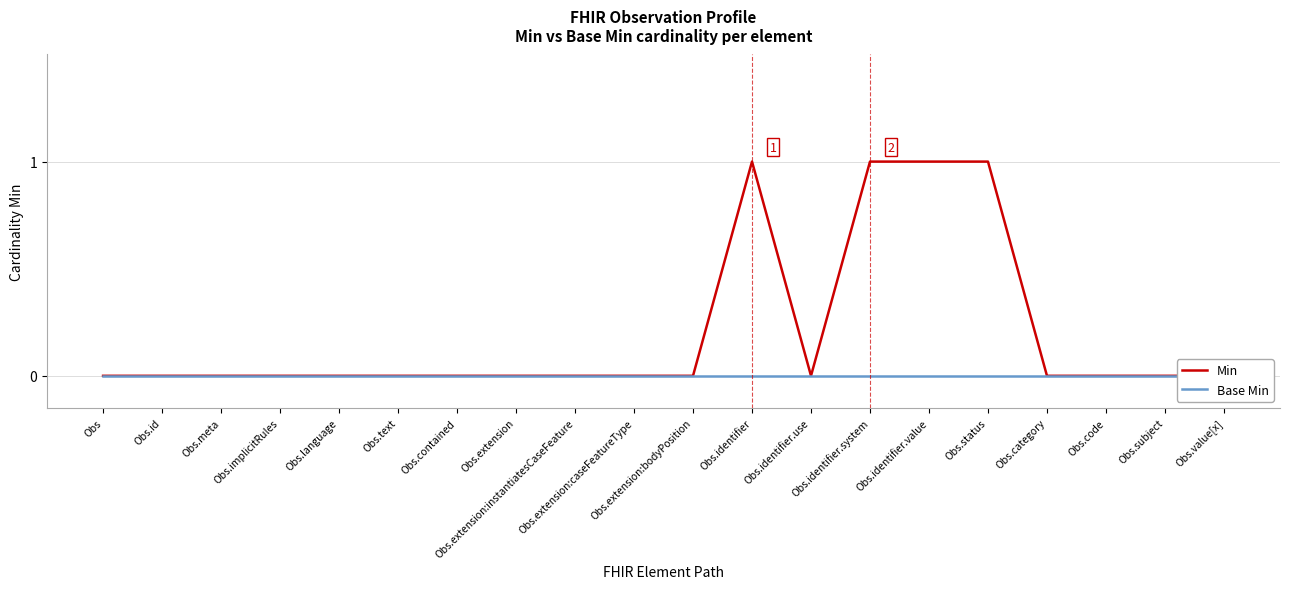

What are all the series names shown in the legend?

Min, Base Min